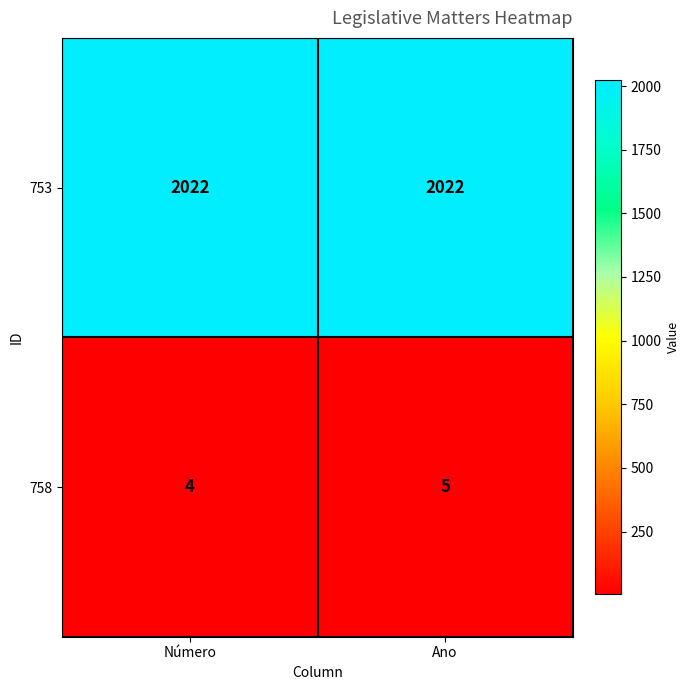

What is the total value across all series at Número?

2026